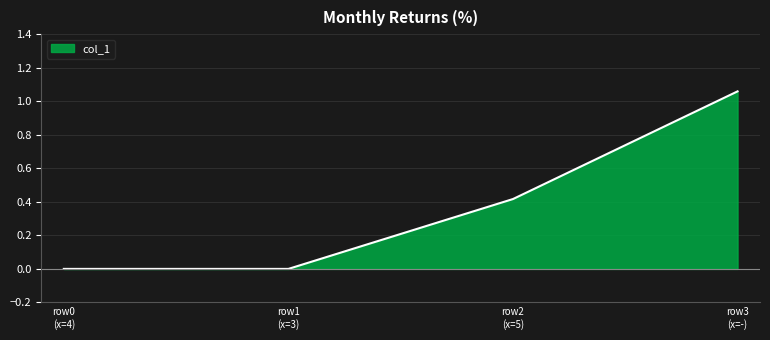

True or false: there are more than 0 points higher than both neighbors.

False